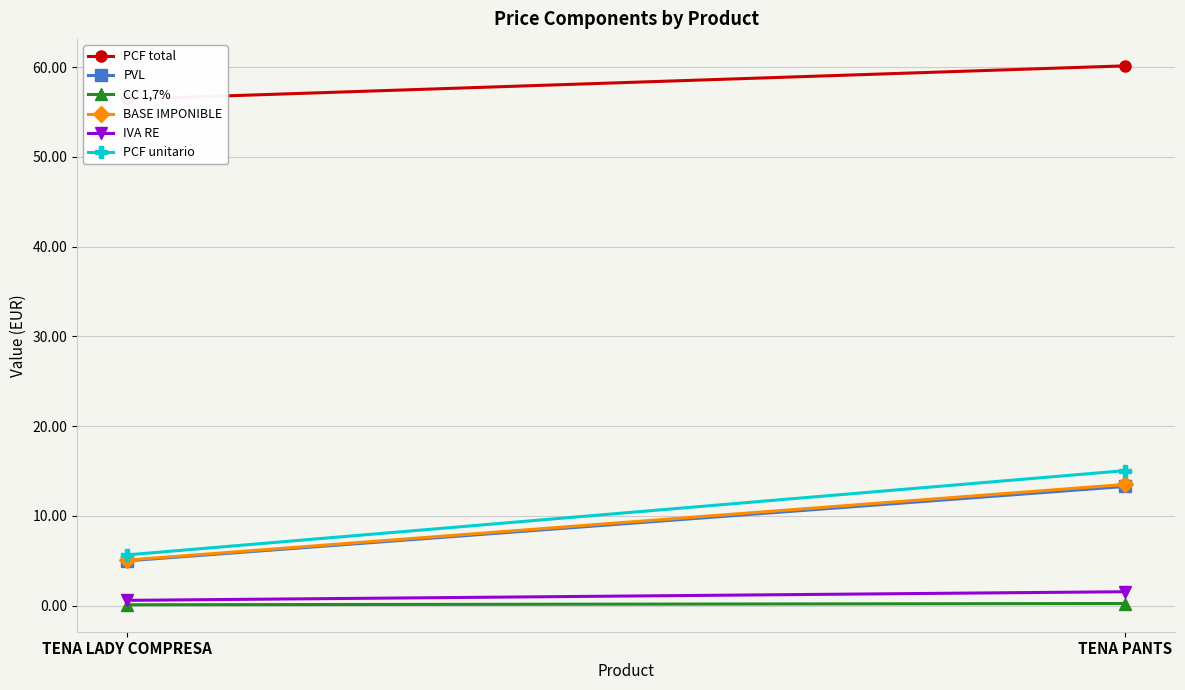

The PCF unitario series shows 5.6 at TENA LADY COMPRESA. True or false?

True